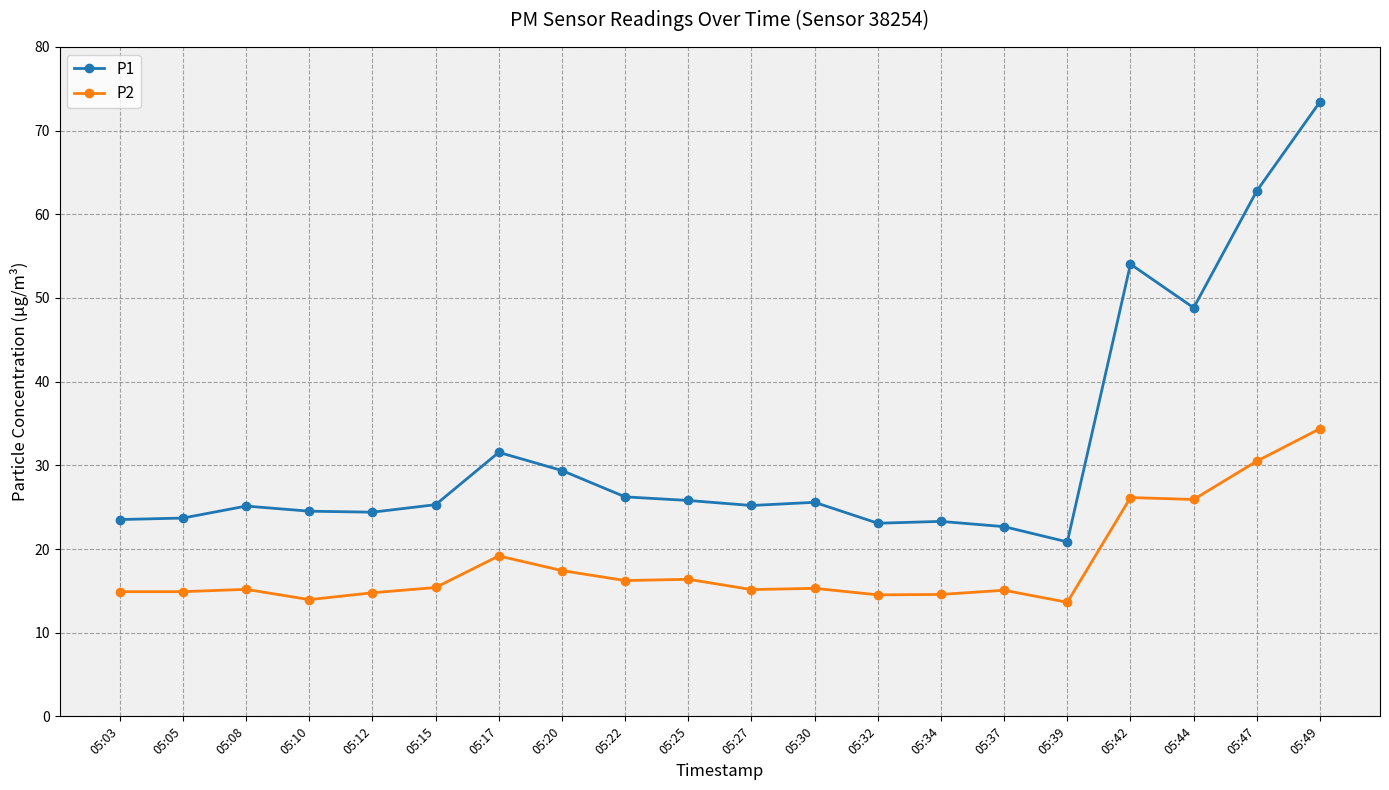

At 05:30, list the series in order from smallest to largest.

P2, P1